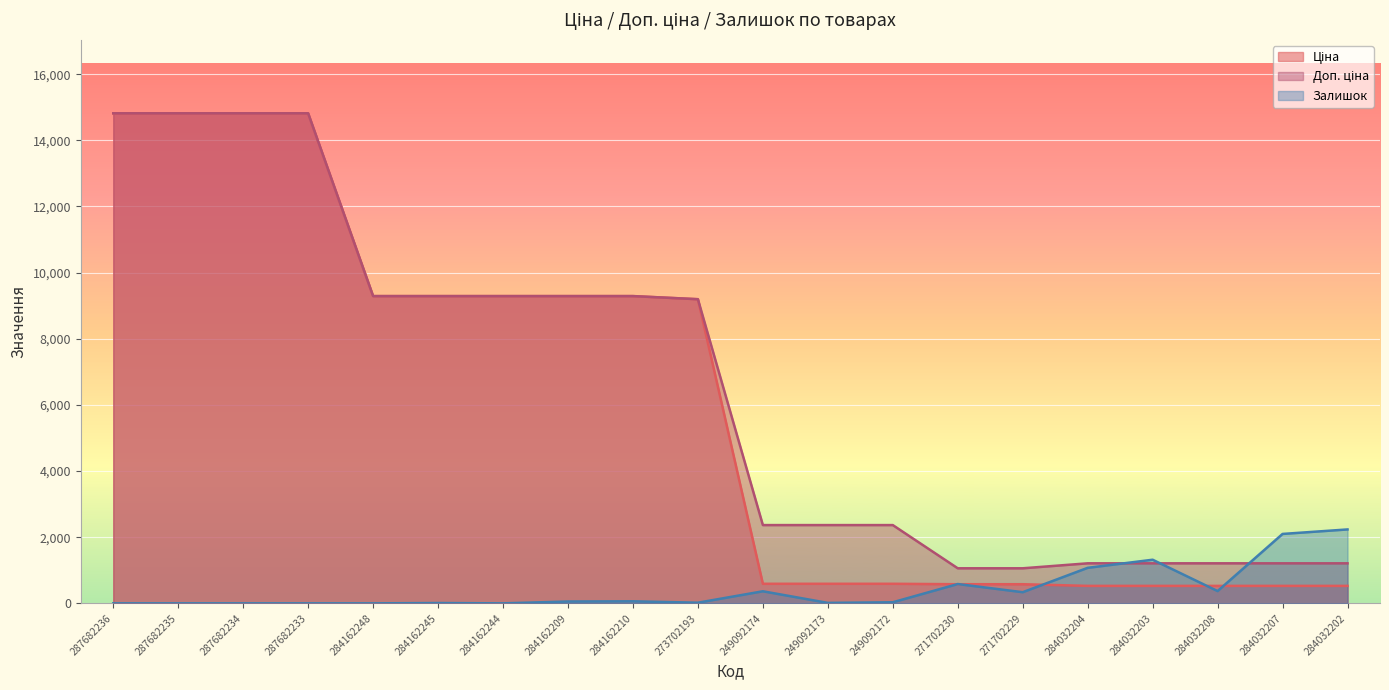

The Залишок series shows 62.0 at 284162210. True or false?

True